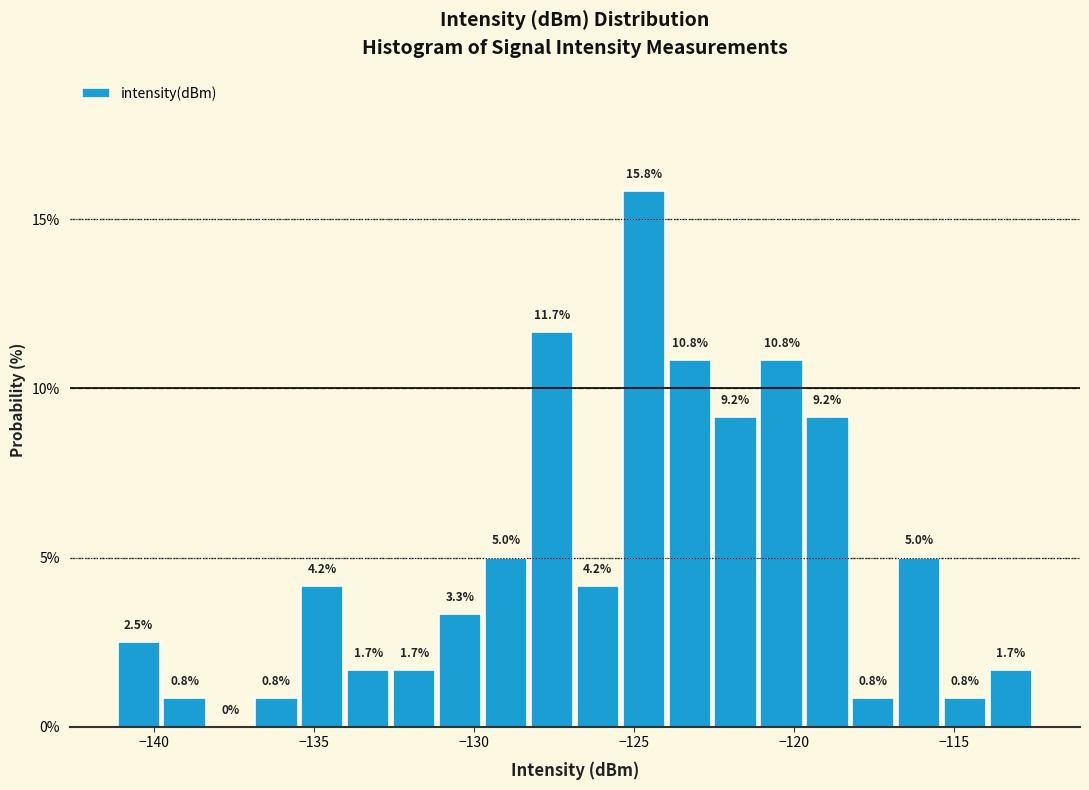

Around what value on the x-axis is the tallest bar? Give the approximate position of its centre, as read against the axis.

-124.5